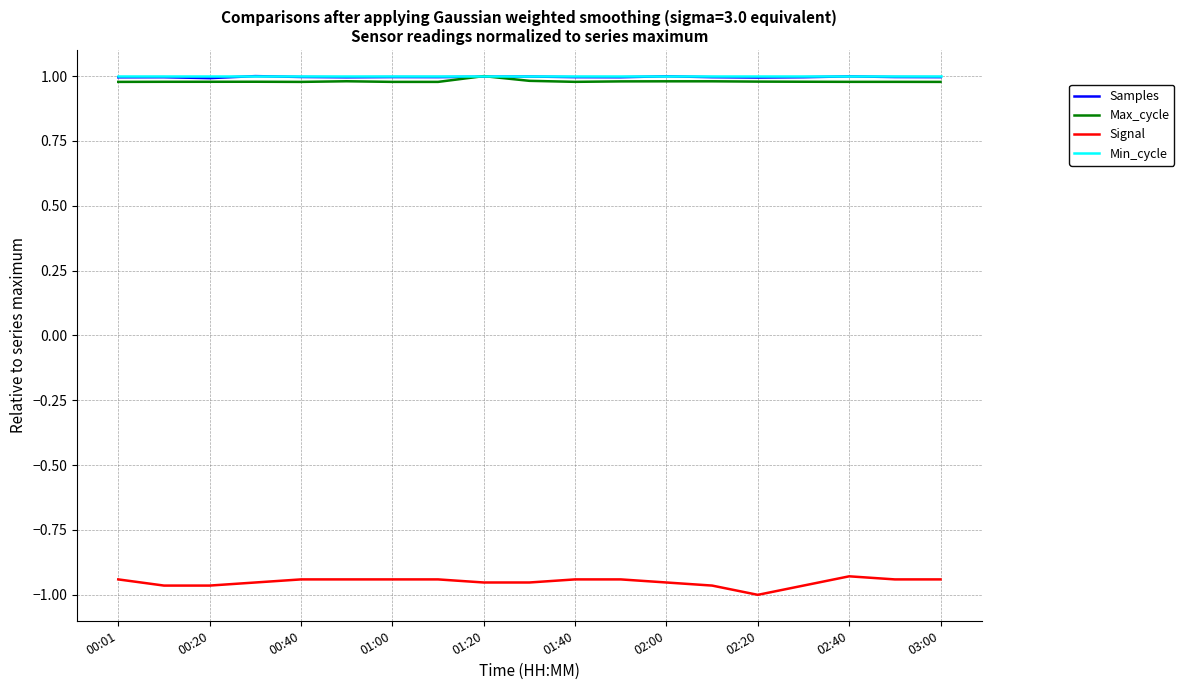

True or false: Min_cycle and Signal cross at least once.

False